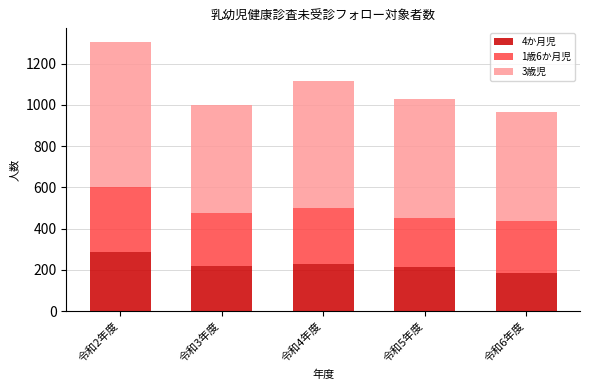

The value of 4か月児 at 令和2年度 is 289. True or false?

True